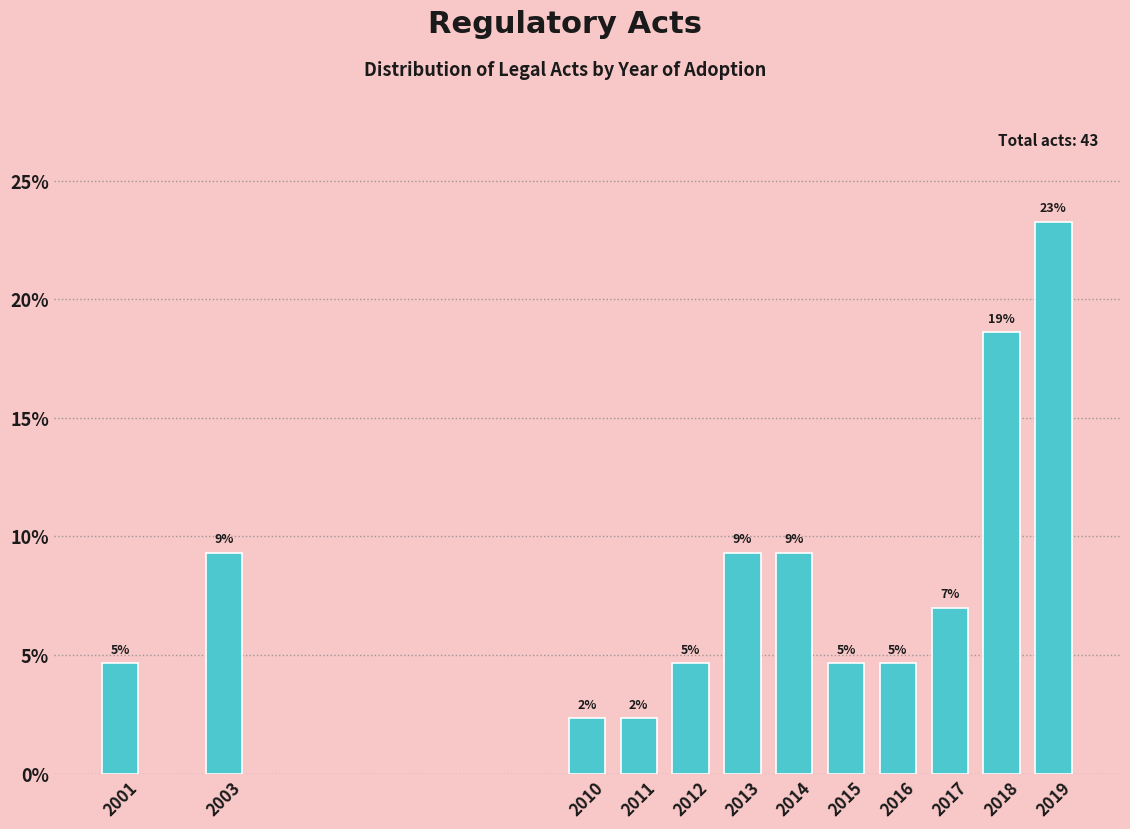

Does the chart contain any negative values?

No